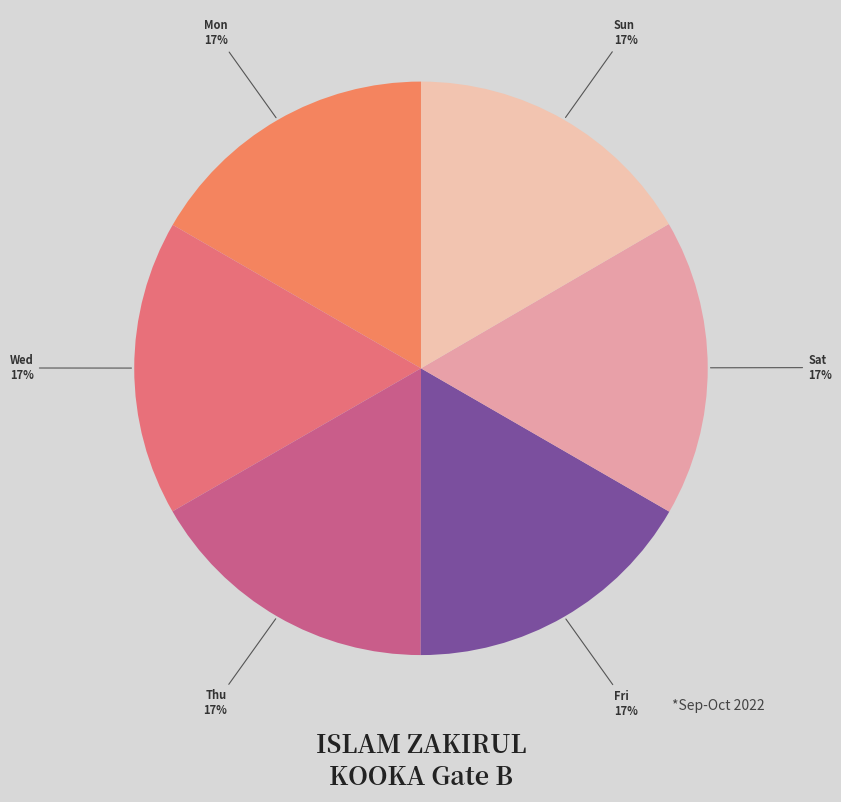

Count the number of slices in the pie.

6